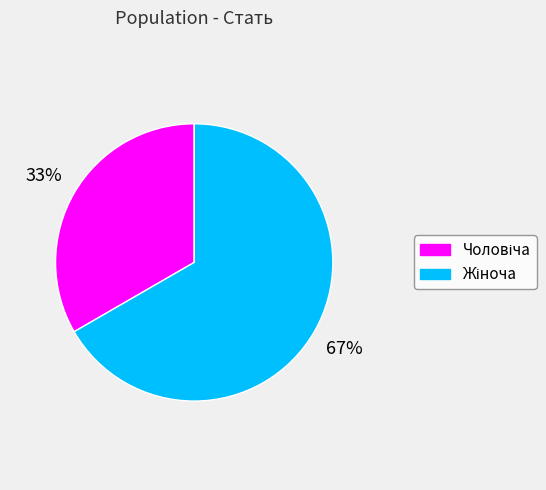

Is there a majority slice in this chart?

Yes